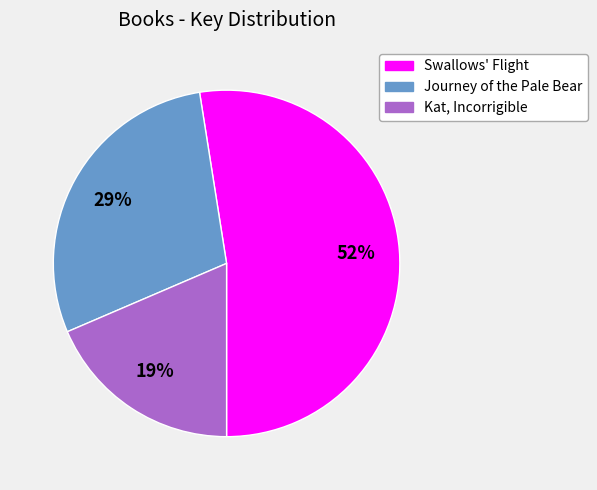

Which slice represents more than half of the pie?

Swallows' Flight